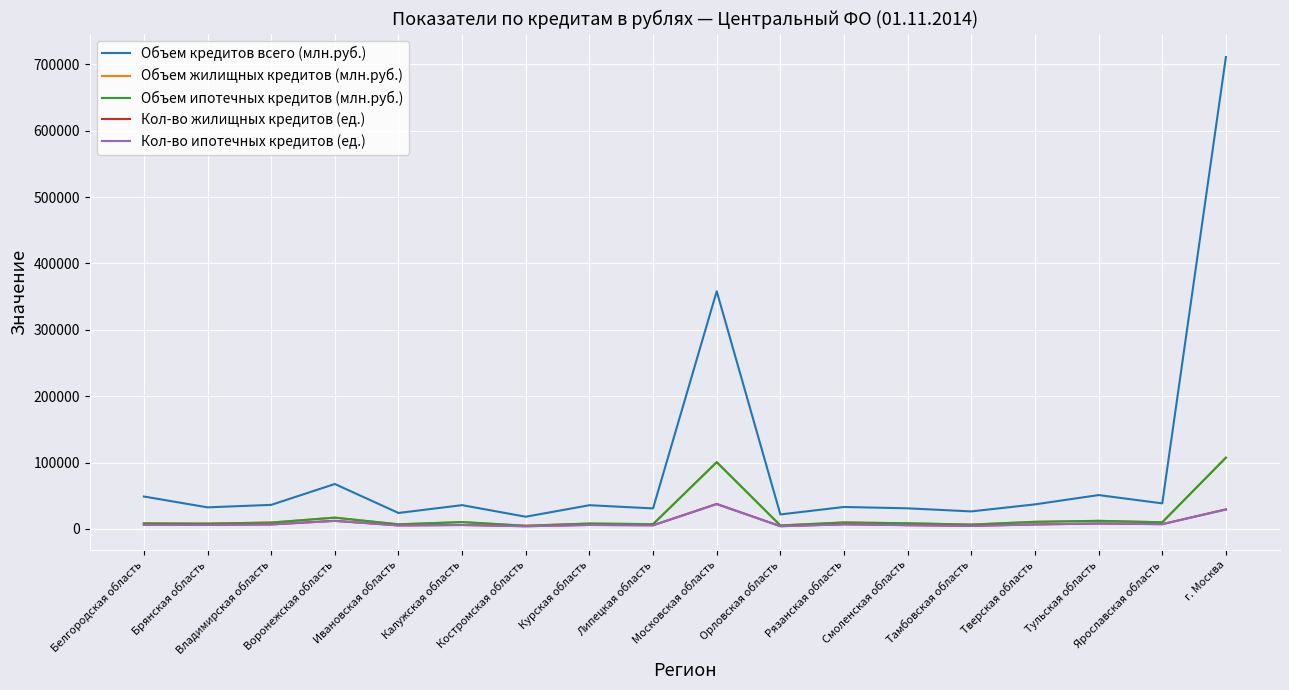

What is the greatest value displayed?

711105